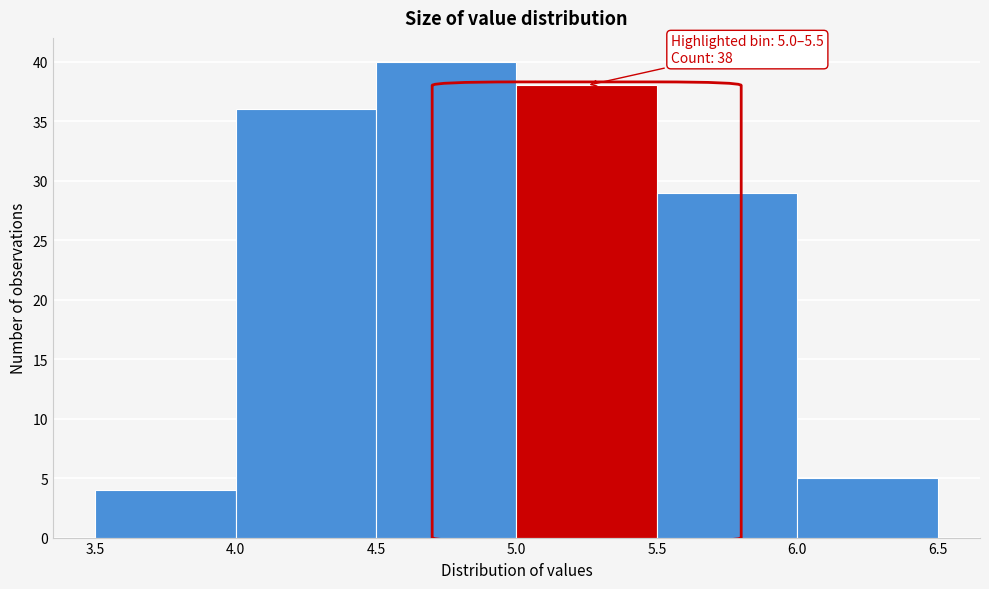

Over which range of the x-axis is the bar tallest?

4.5 to 5.0